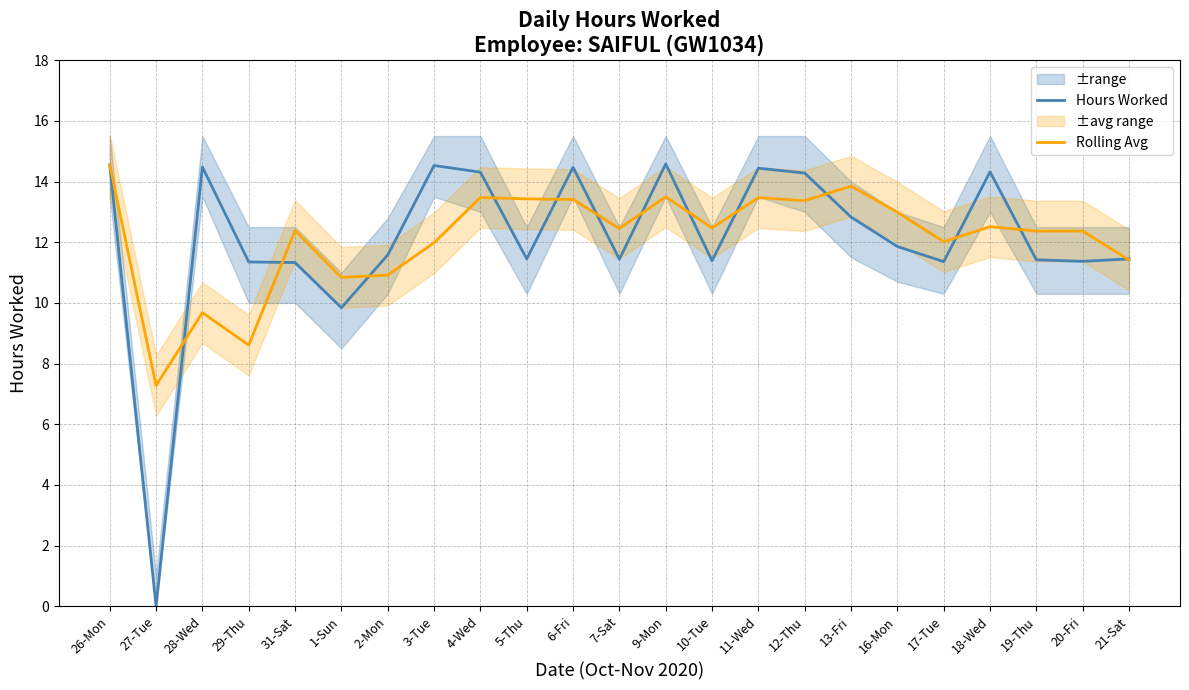

What is the difference between the maximum and minimum values in the Rolling Avg series?

7.3